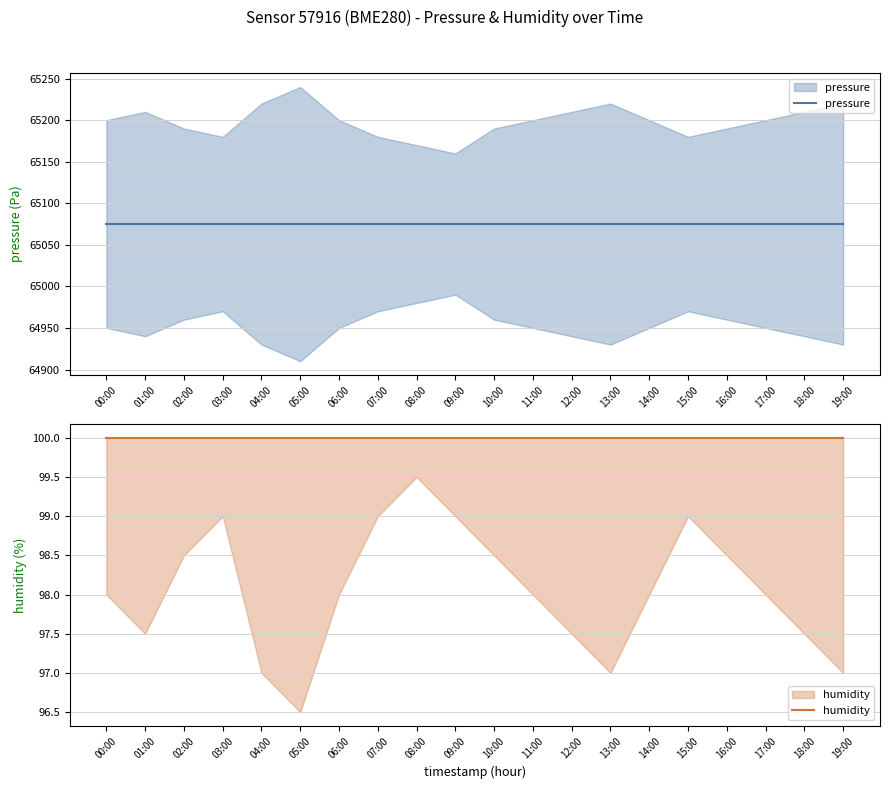

What is the value of the humidity point at the 5th from the left?

100.0